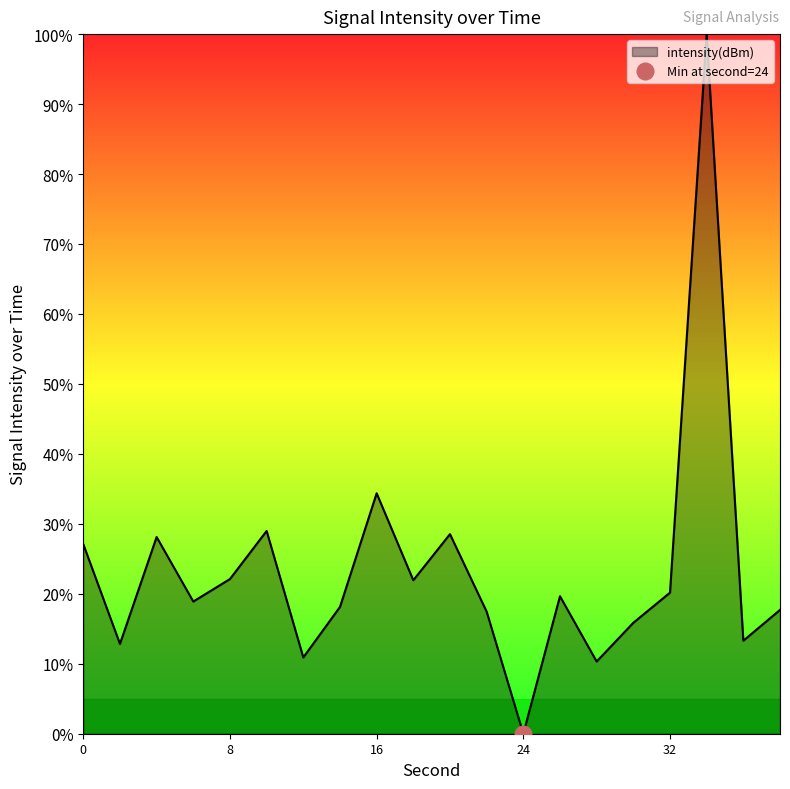

Which has a higher value, 38 or 12?

38